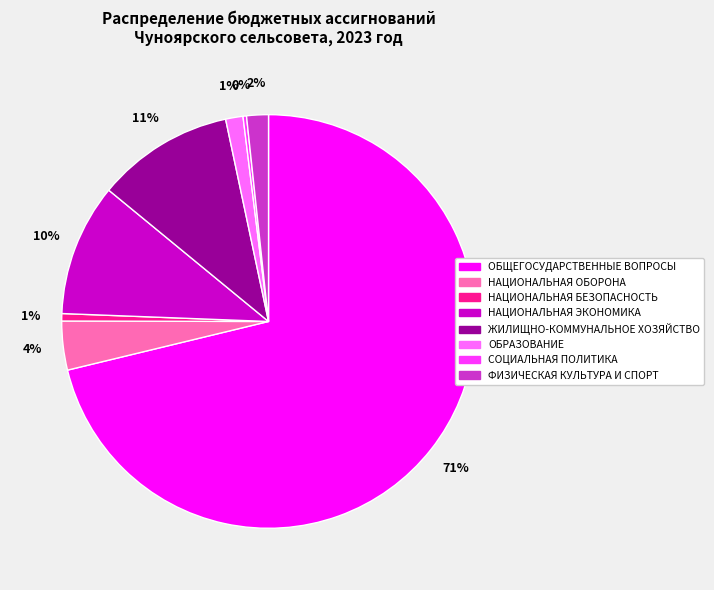

What is the largest slice in the pie chart?

ОБЩЕГОСУДАРСТВЕННЫЕ ВОПРОСЫ